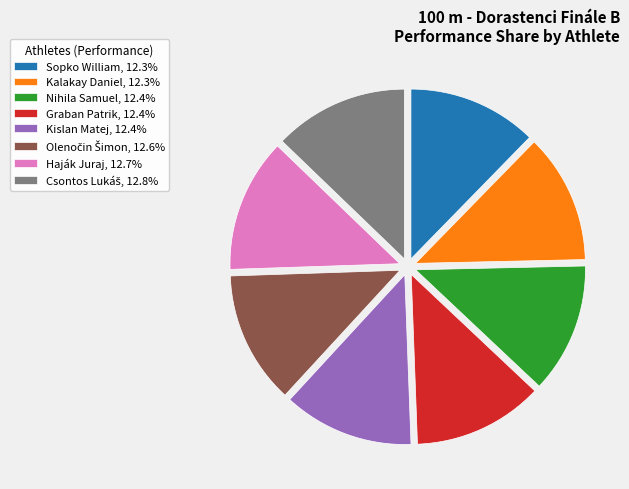

Is the sum of Kislan Matej, 12.4% and Haják Juraj, 12.7% greater than half?

No